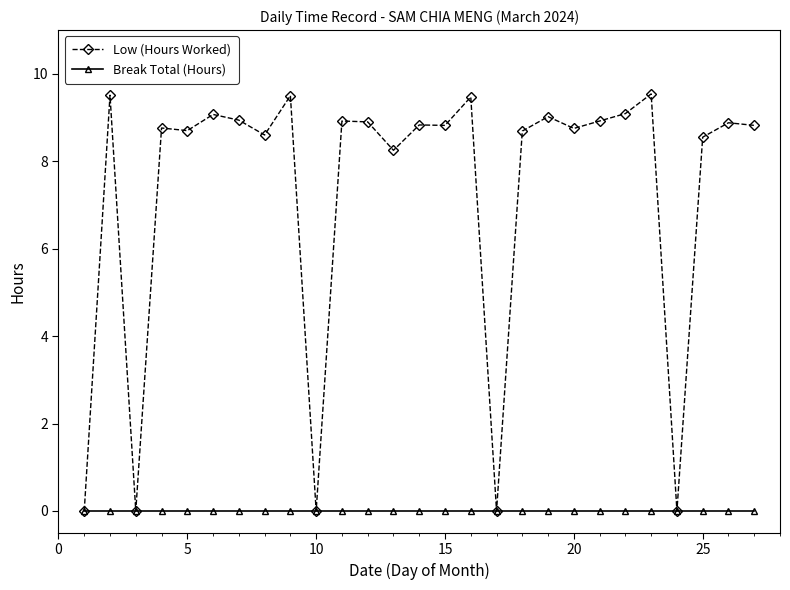

List the series in order of their peak value, highest first.

Low (Hours Worked), Break Total (Hours)